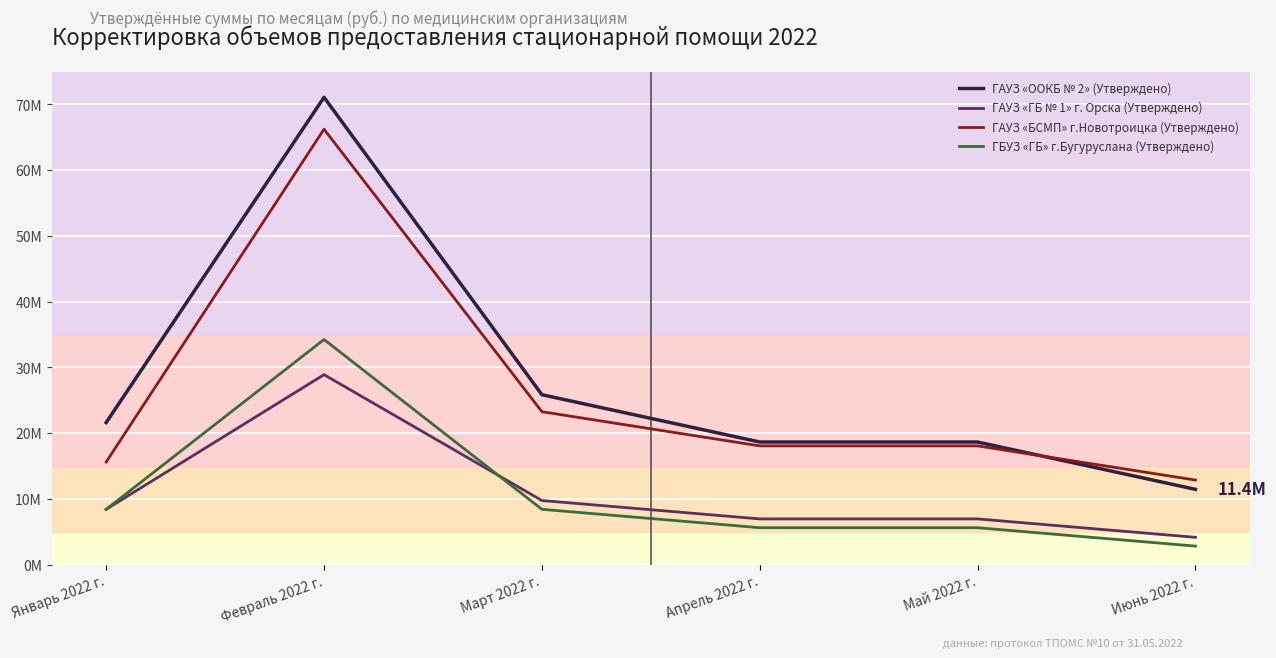

Reading left to right, transcribe all the data shown in this chart.

ГАУЗ «OOКБ № 2» (Утверждено): 21600000.0	71083497.0	25837237.0	18637237.0	18637237.0	11437237.0
ГАУЗ «ГБ № 1» г. Орска (Утверждено): 8400000.0	28885421.6	9737354.5	6937354.5	6937354.5	4137354.5
ГАУЗ «БСМП» г.Новотроицка (Утверждено): 15600000.0	66232410.9	23250158.2	18050158.2	18050158.2	12850158.2
ГБУЗ «ГБ» г.Бугуруслана (Утверждено): 8400000.0	34234839.7	8400000.0	5600000.0	5600000.0	2800000.0